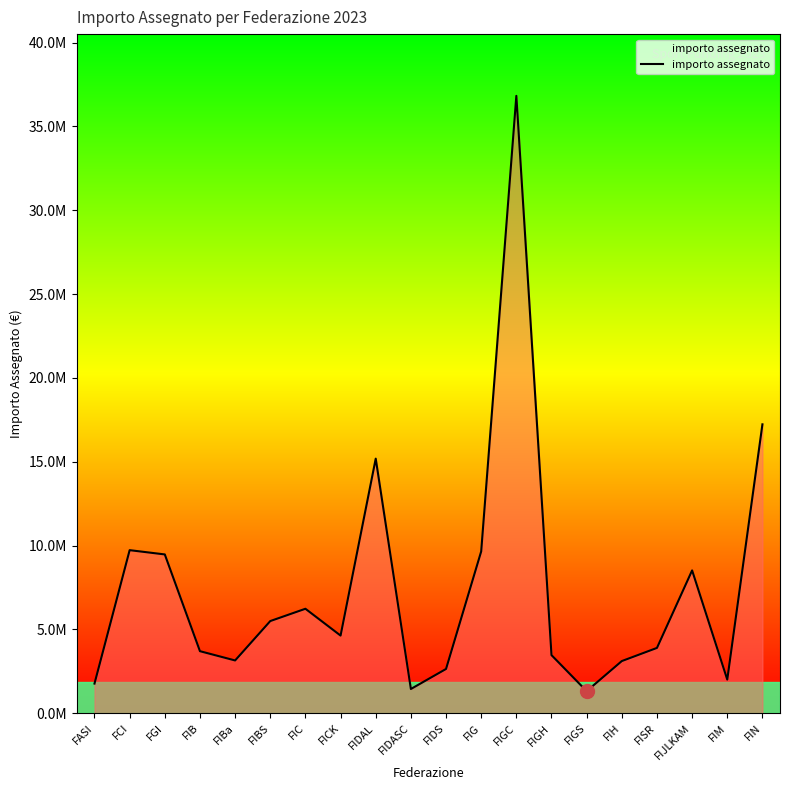

List the labels in order of value, smallest first.

FIGS, FIDASC, FASI, FIM, FIDS, FIH, FIBa, FIGH, FIB, FISR, FICK, FIBS, FIC, FIJLKAM, FGI, FIG, FCI, FIDAL, FIN, FIGC